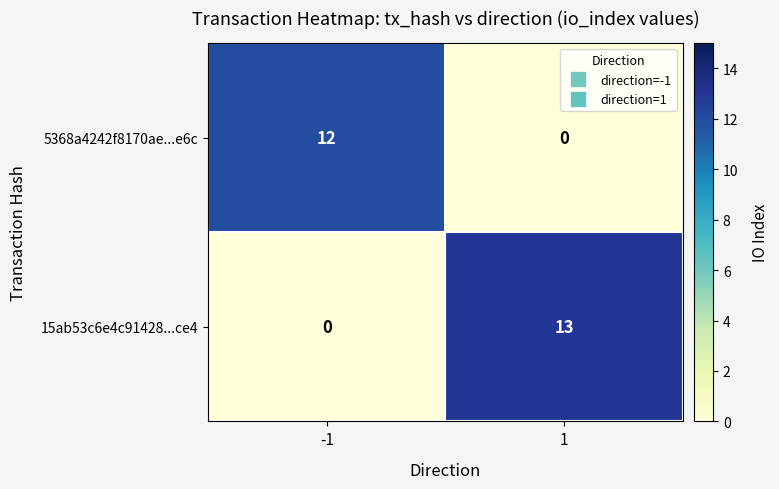

How many positive values does the 5368a4242f8170ae...e6c series have?

1